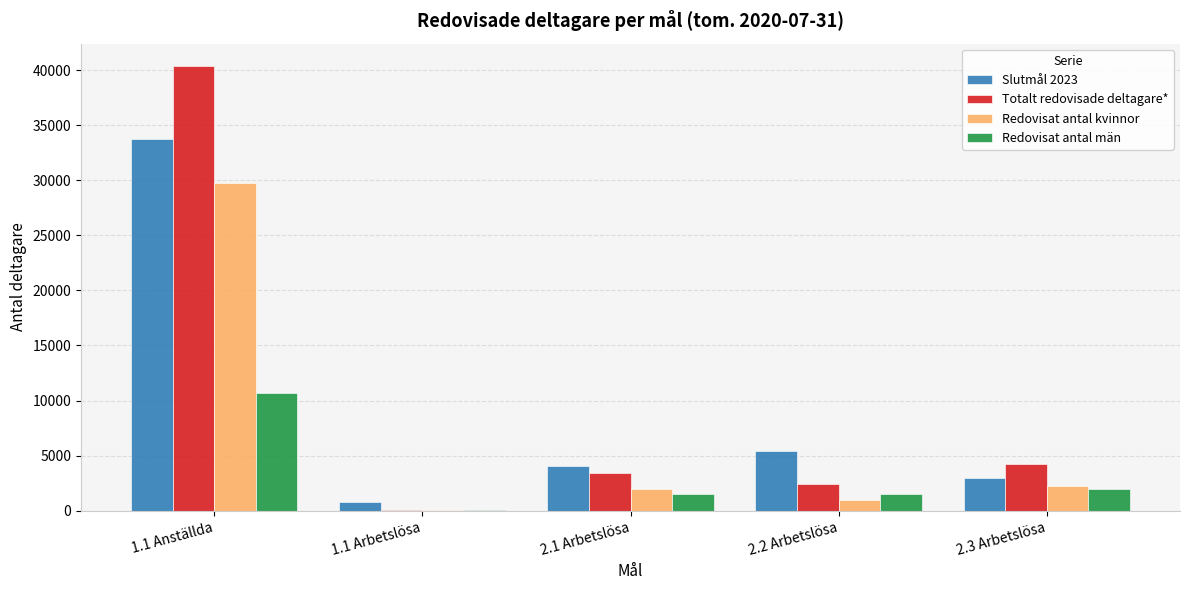

Between 1.1 Anställda and 1.1 Arbetslösa, which series saw the biggest shift?

Totalt redovisade deltagare*